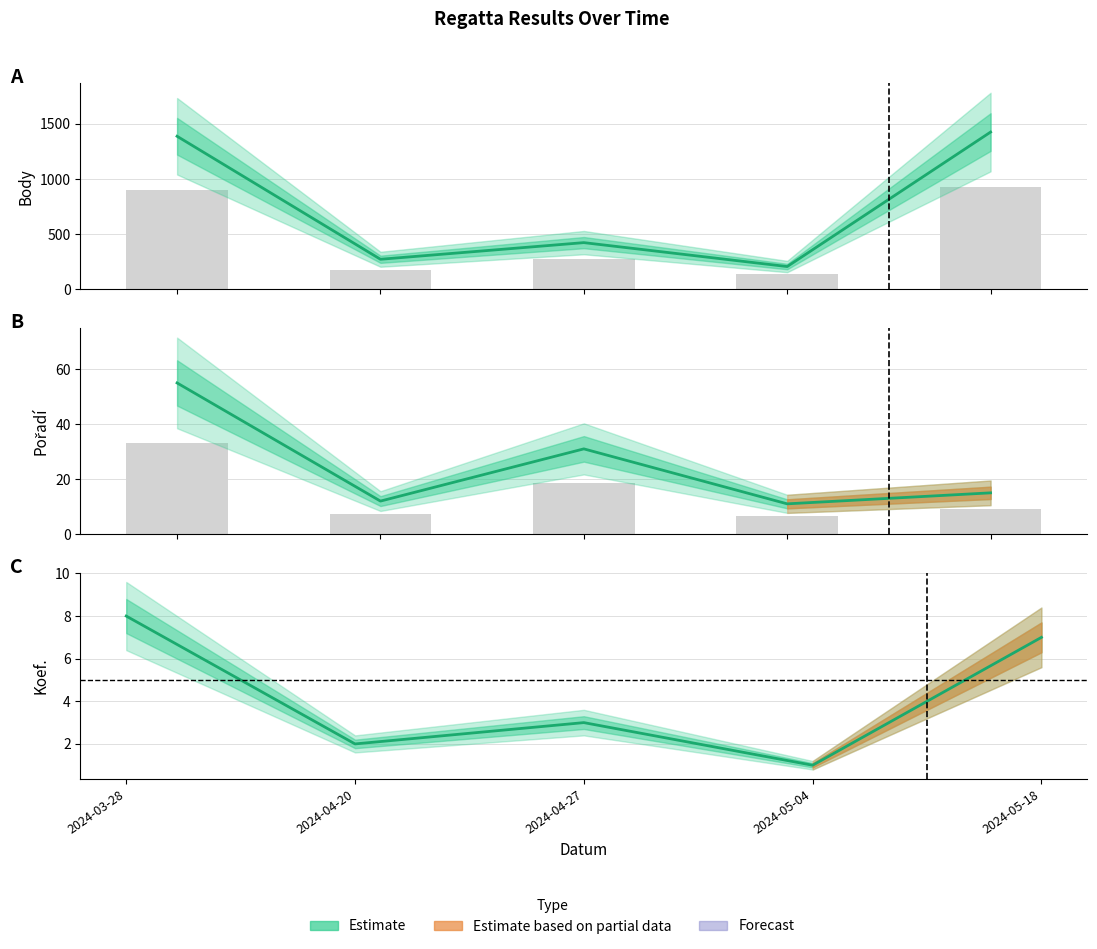

Between 2024-04-20 and 2024-03-28, which is larger?

2024-03-28